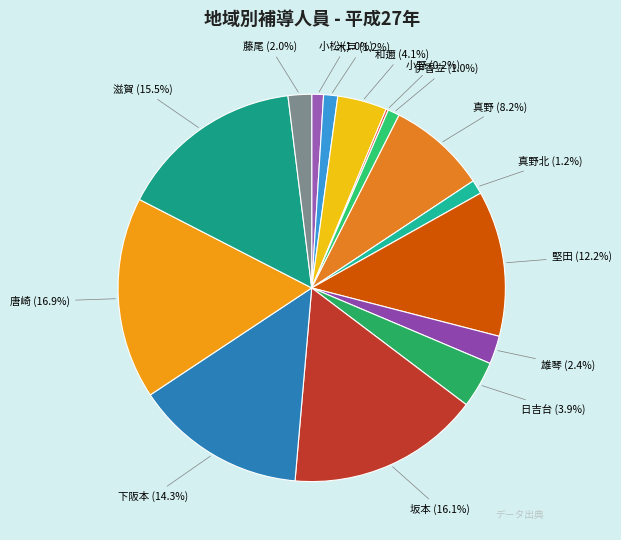

Does 滋賀 account for over 50% of the chart?

No